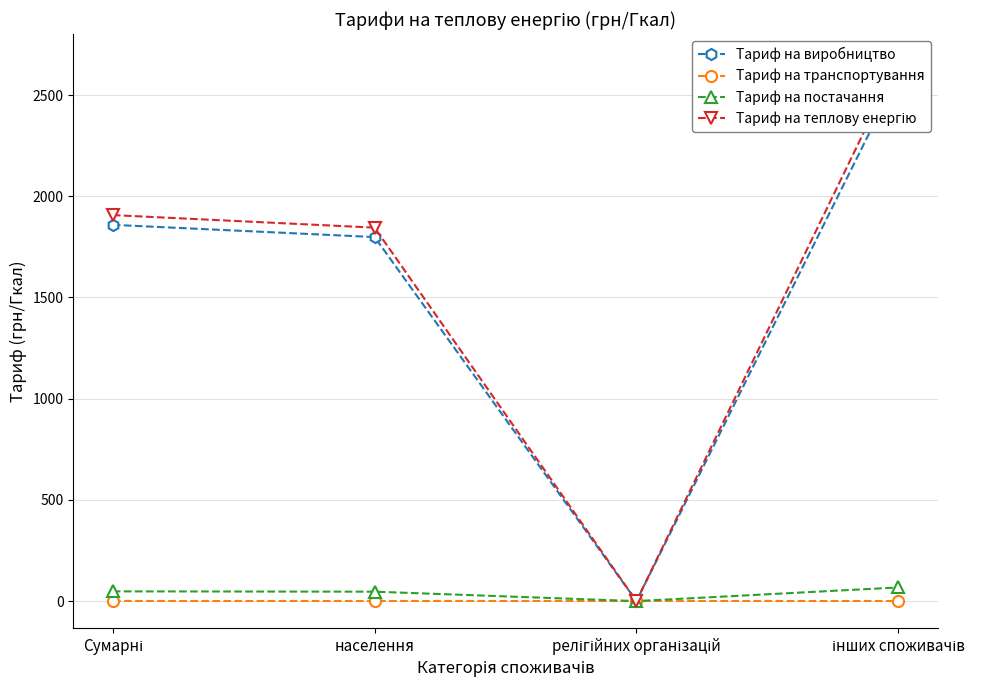

What is the maximum value shown in the chart?

2667.2